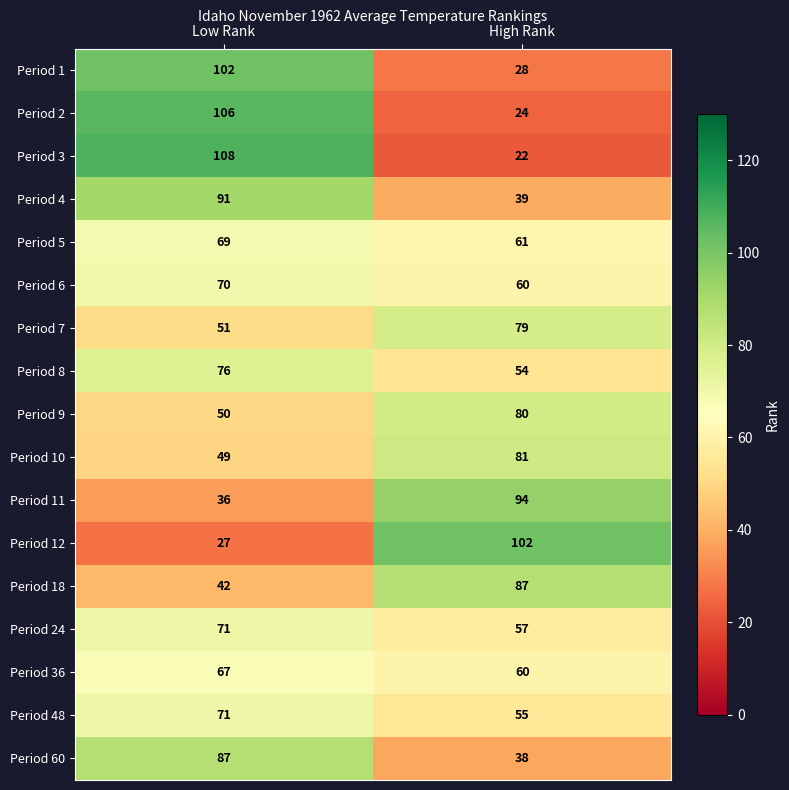

Where is Period 11 nearest to the value 65?

Low Rank